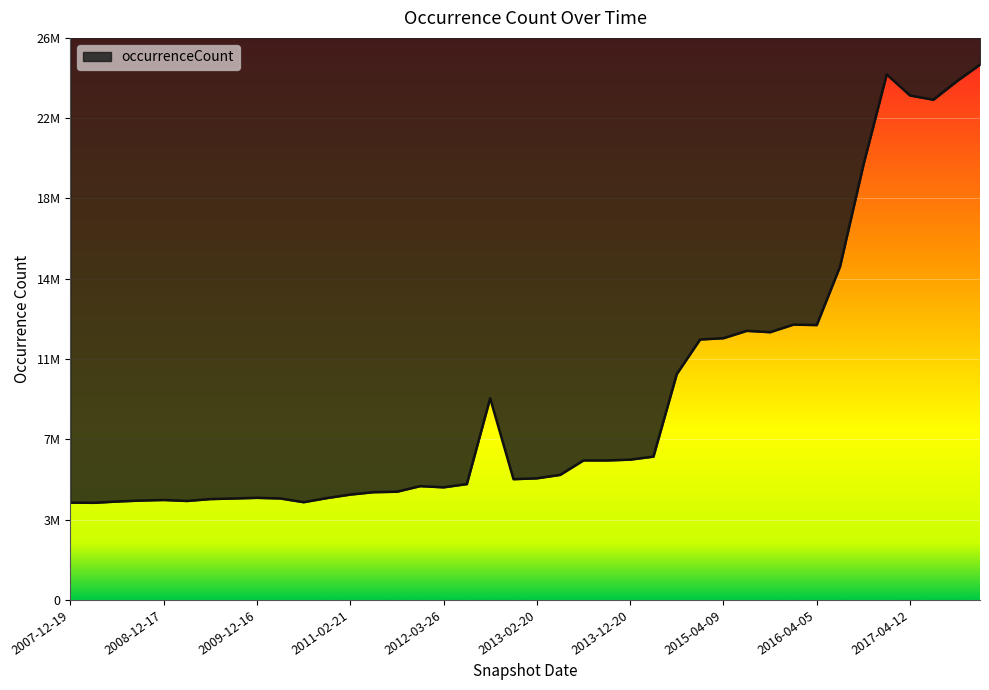

Read the value at 2017-07-24, to the nearest 10.

23321520